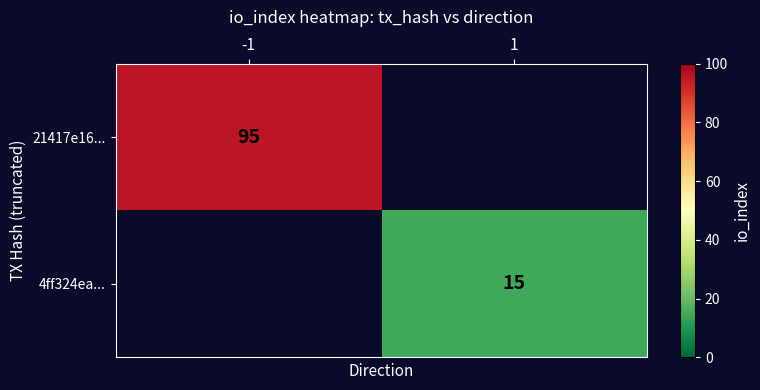

The 21417e16... series shows 95 at -1. True or false?

True